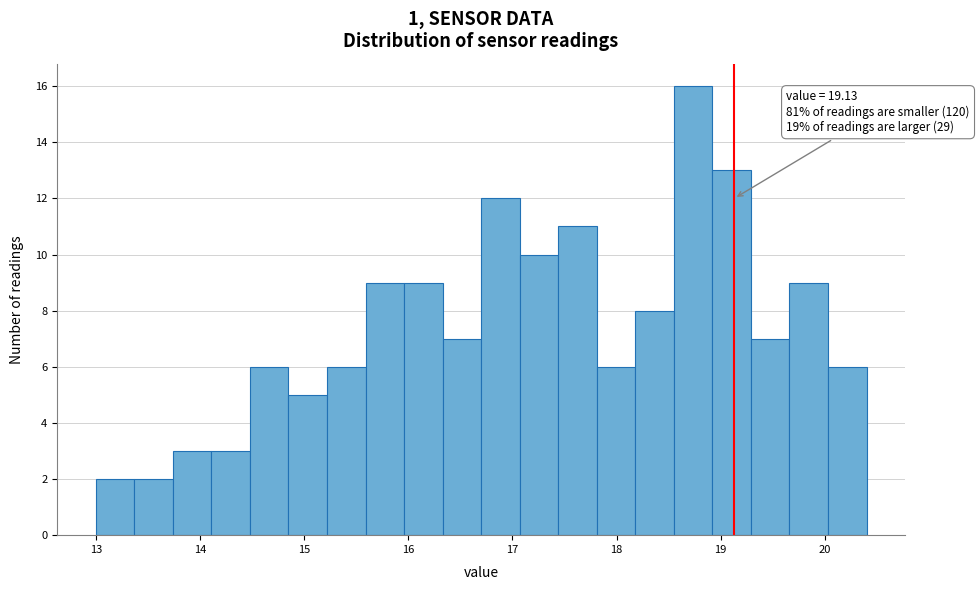

Around what value on the x-axis is the tallest bar? Give the approximate position of its centre, as read against the axis.

18.7